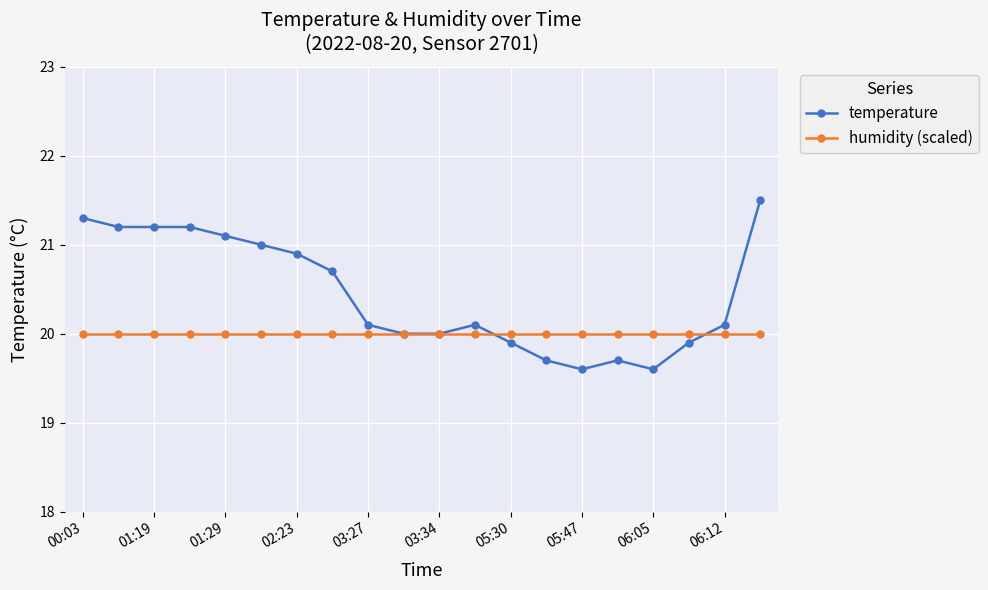

What are all the series names shown in the legend?

temperature, humidity (scaled)